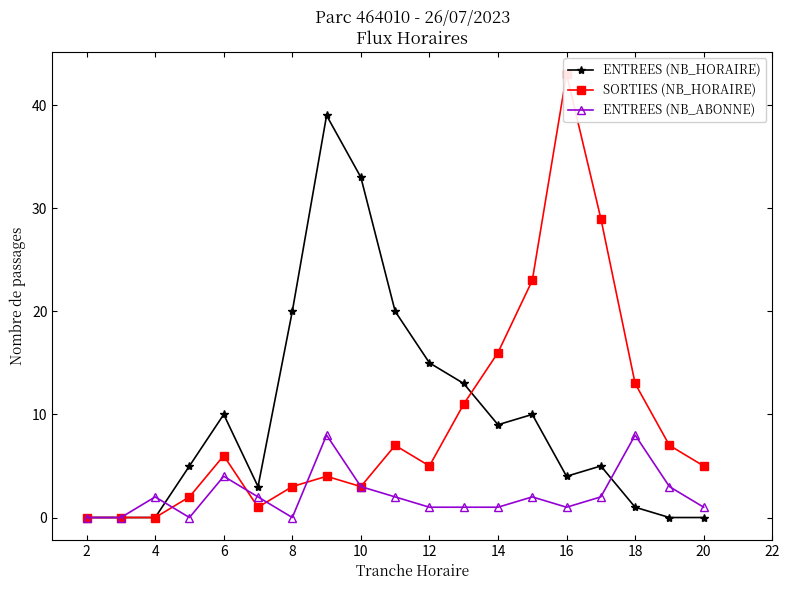

What is the highest value of the ENTREES (NB_HORAIRE) series?

39